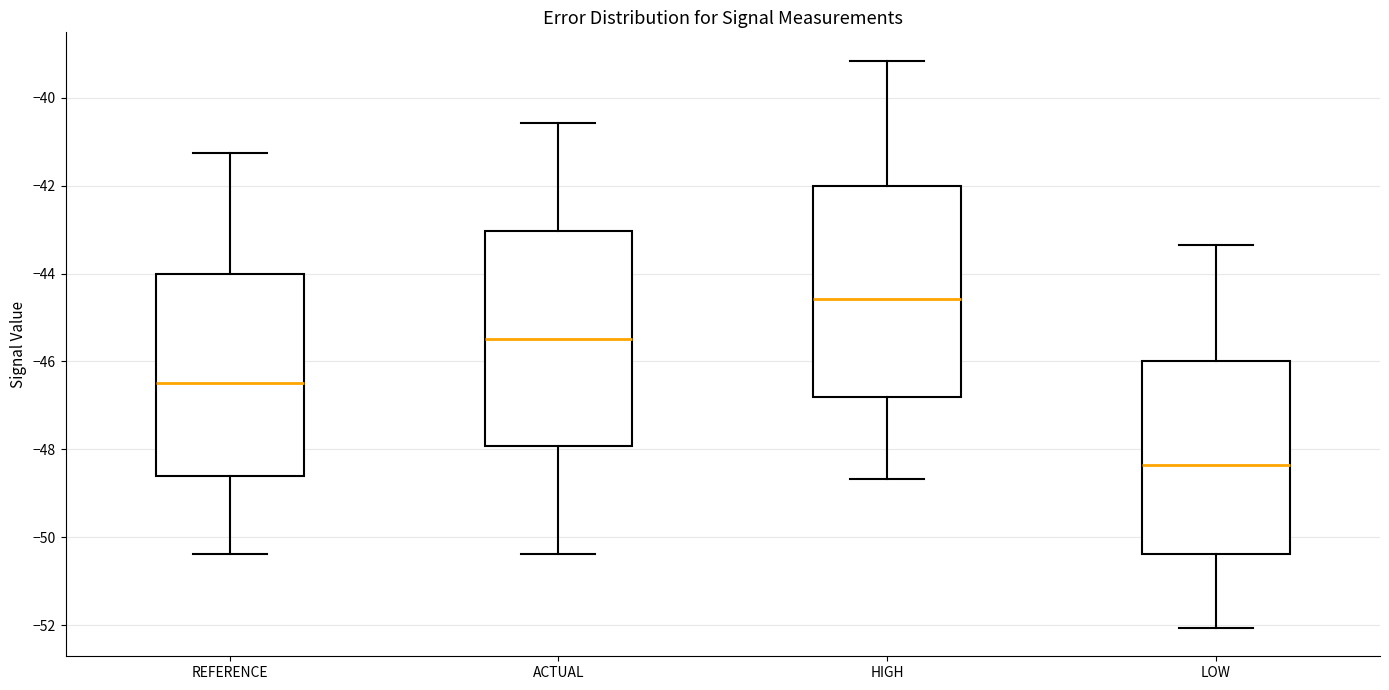

Reading left to right, transcribe this box plot: for each box, give where its median line is, the range the box spans, and where its two whiskers end, as read against the y-axis. The values are not printed on the chart, so give them approximately, as read against the axis.

REFERENCE: median -46.4, box -48.6 to -44.0, whiskers -50.4 to -41.2
ACTUAL: median -45.4, box -48.0 to -43.0, whiskers -50.4 to -40.6
HIGH: median -44.6, box -46.8 to -42.0, whiskers -48.6 to -39.2
LOW: median -48.4, box -50.4 to -46.0, whiskers -52.0 to -43.4